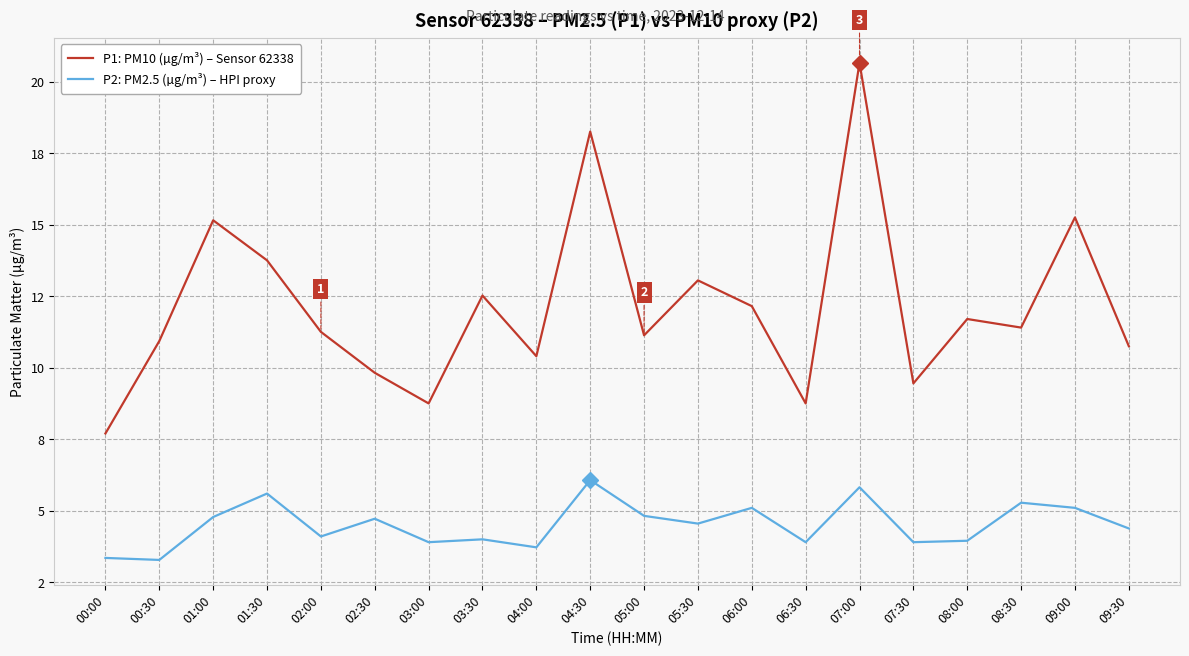

Between 07:30 and 08:00, which series saw the biggest shift?

P1: PM10 (µg/m³) – Sensor 62338